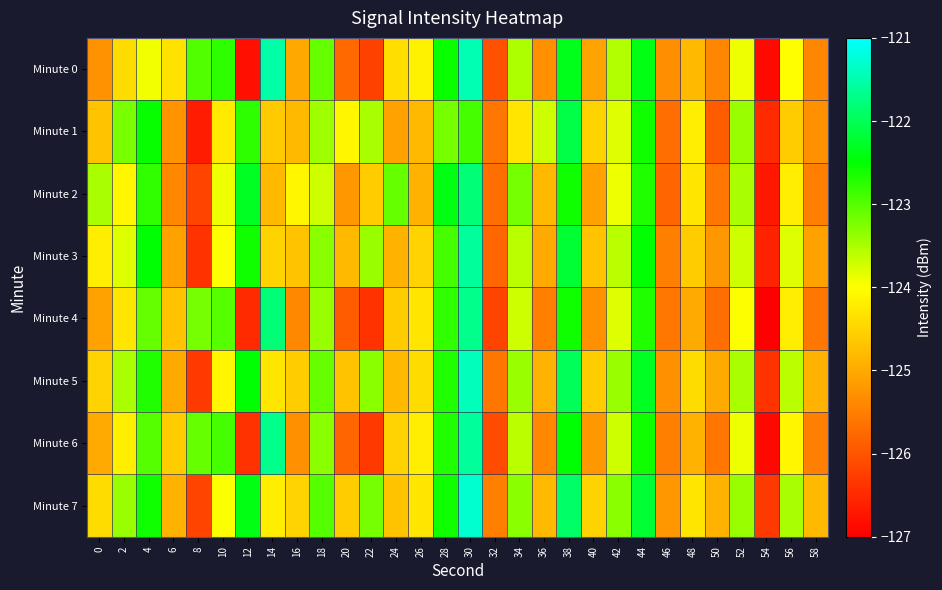

List the series in order of their peak value, highest first.

Minute 7, Minute 5, Minute 0, Minute 3, Minute 6, Minute 4, Minute 2, Minute 1